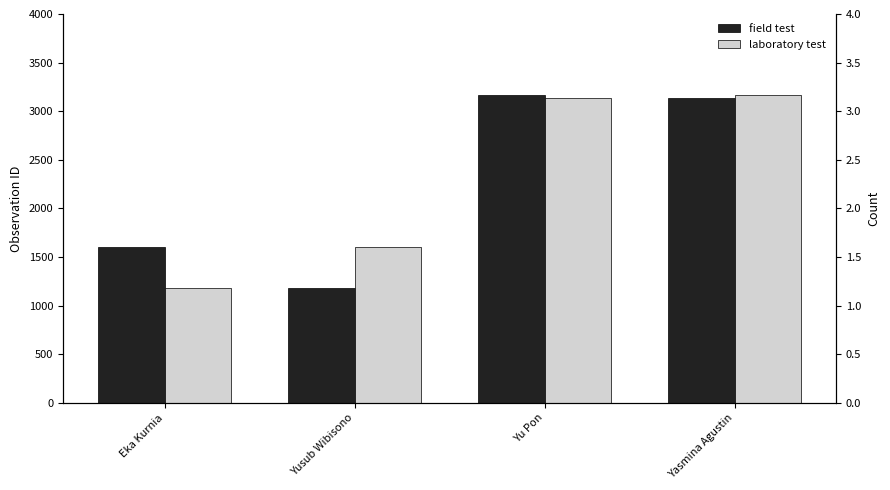

What is the label of the 2nd bar from the left?

Yusub Wibisono